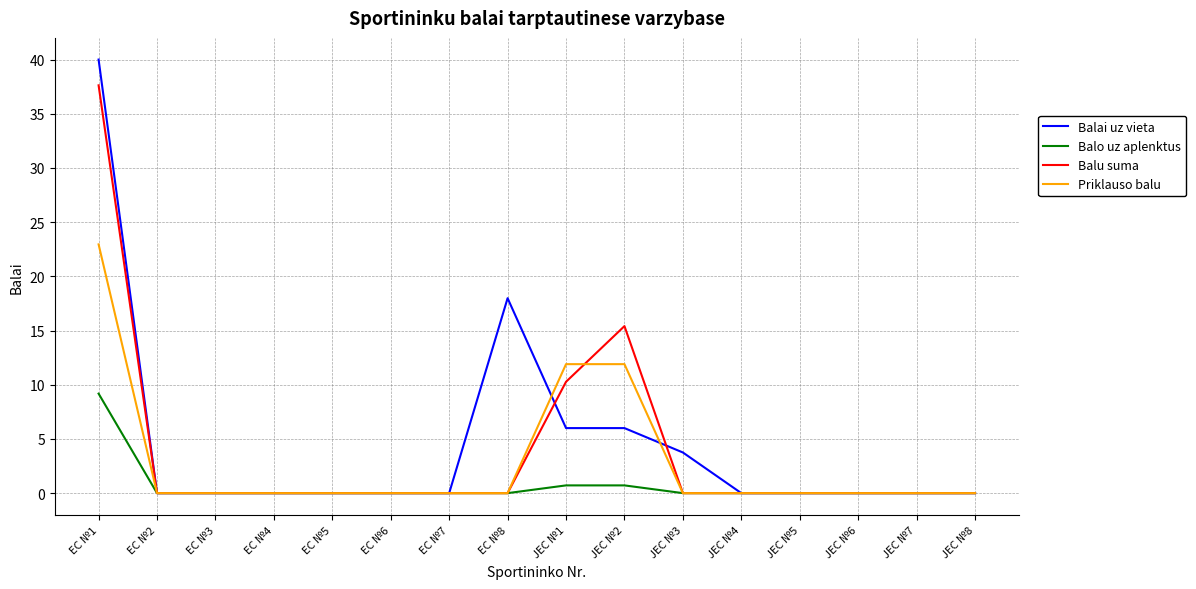

Rank the series by their maximum value, from lowest to highest.

Balo uz aplenktus, Priklauso balu, Balu suma, Balai uz vieta